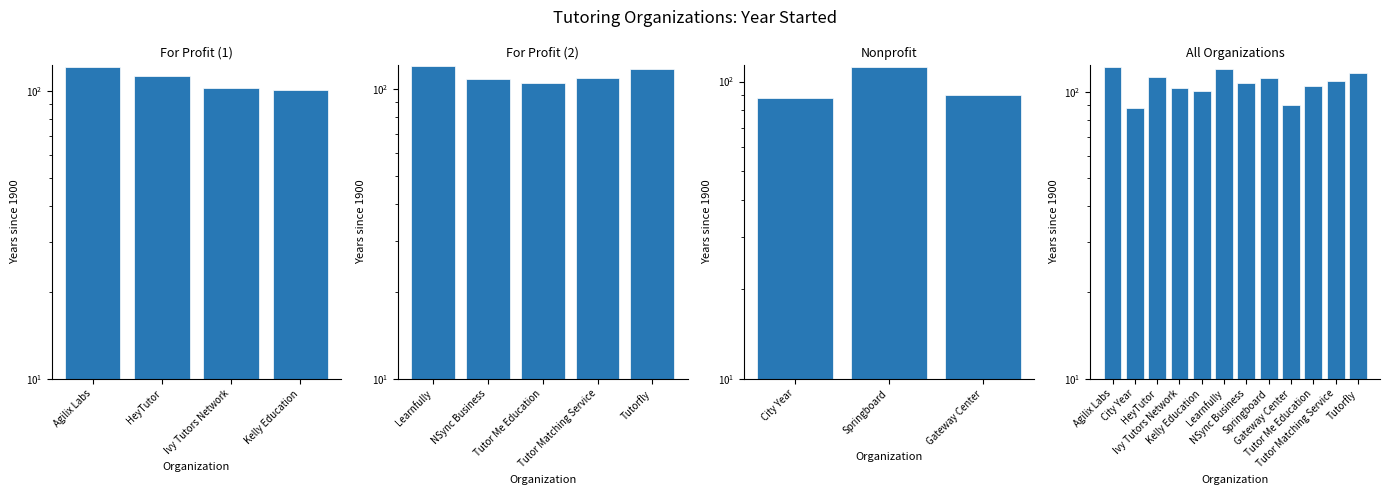

What is the value of the 3rd bar from the left?

113